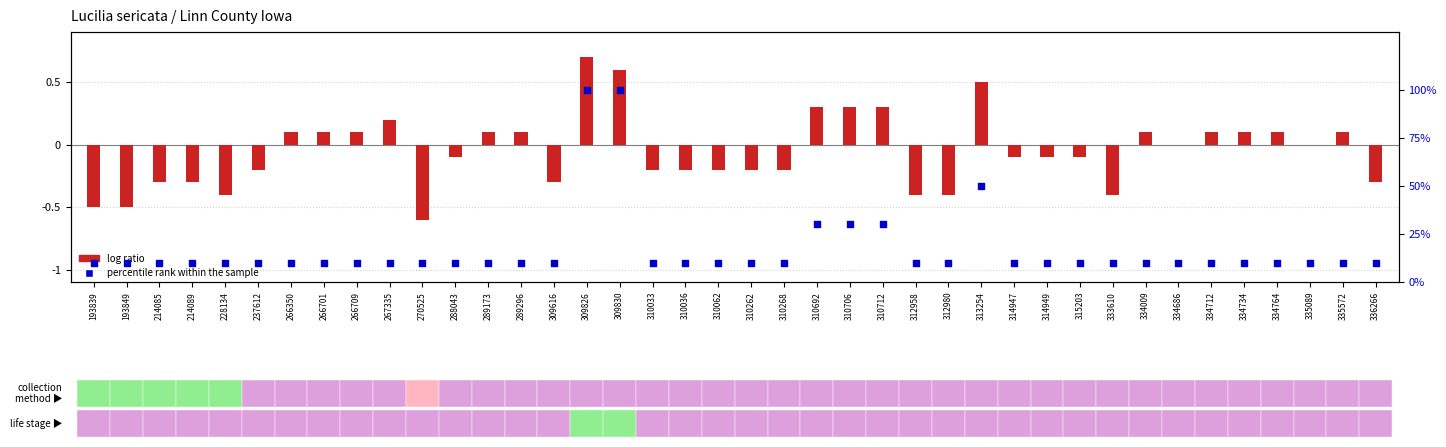

Which series reaches the minimum Y coordinate?

log ratio